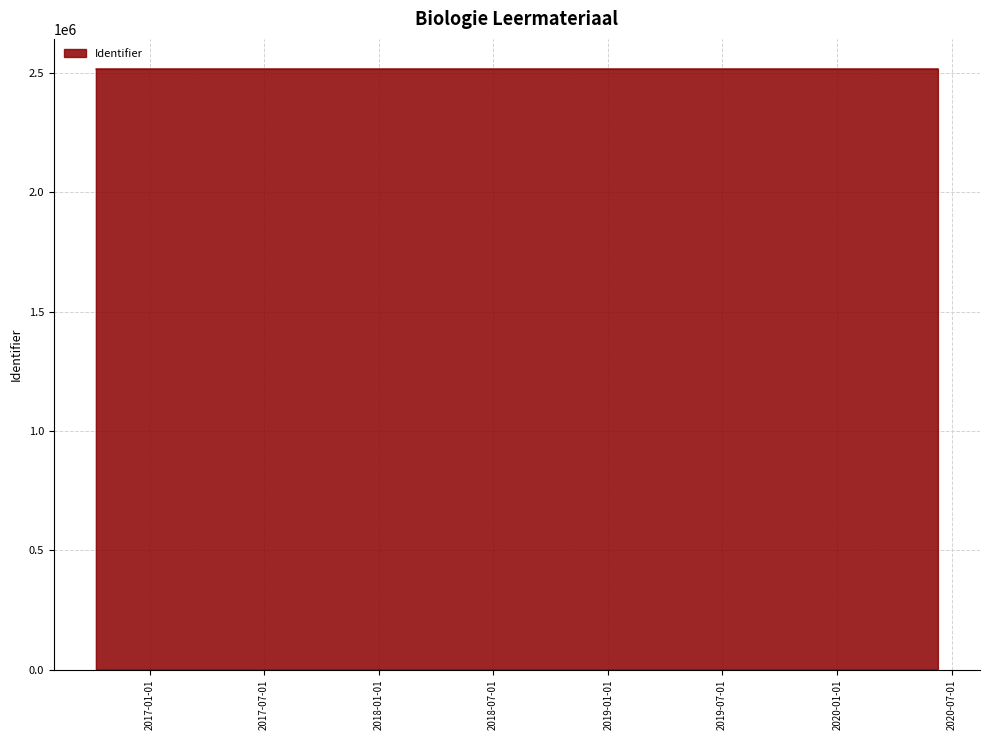

How many values are below 2516659?

5